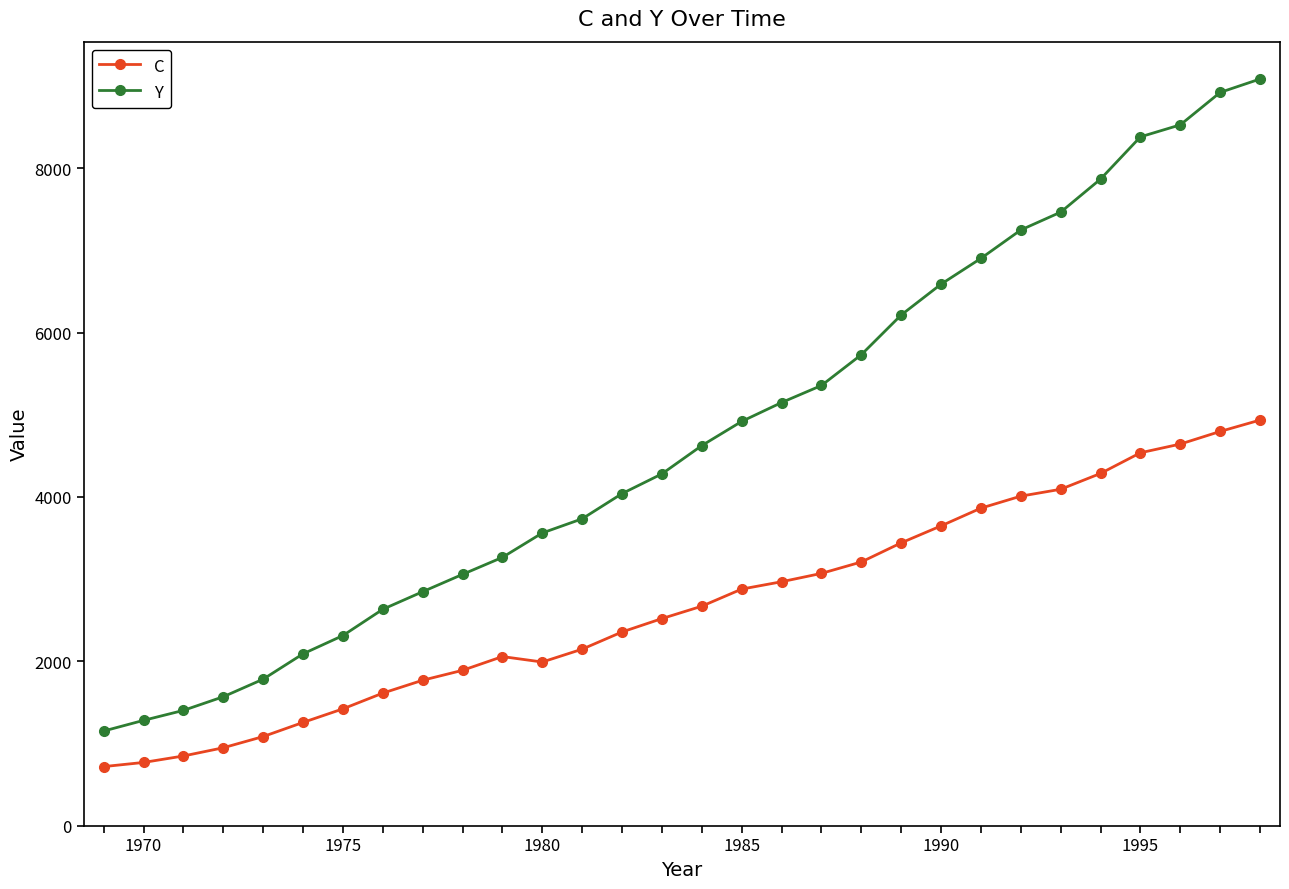

What is the sum of all C values?

80437.2